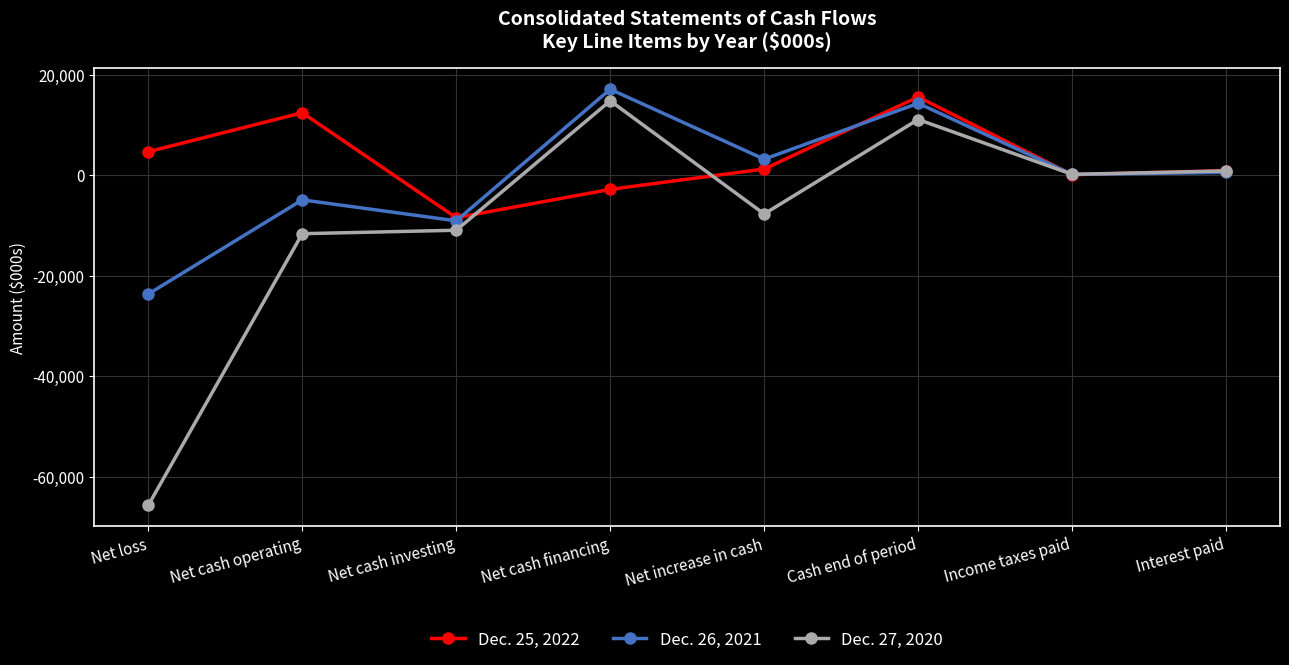

Does the chart have visible grid lines?

Yes